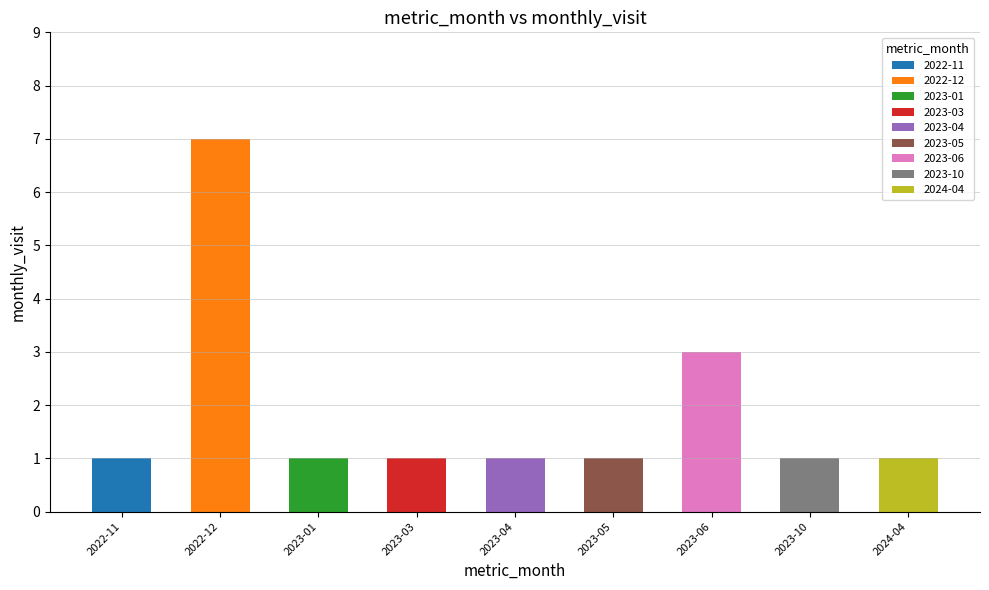

List the labels in order of value, smallest first.

2022-11, 2023-01, 2023-03, 2023-04, 2023-05, 2023-10, 2024-04, 2023-06, 2022-12